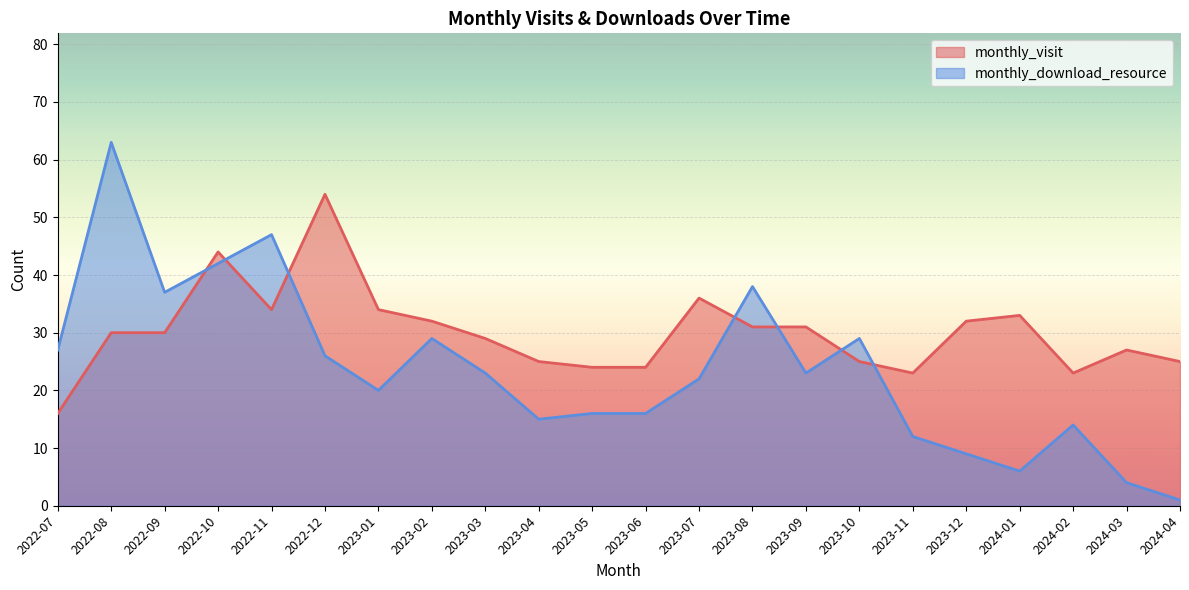

Reading left to right, what are all the values shown in this chart?

monthly_visit: 2022-07=16	2022-08=30	2022-09=30	2022-10=44	2022-11=34	2022-12=54	2023-01=34	2023-02=32	2023-03=29	2023-04=25	2023-05=24	2023-06=24	2023-07=36	2023-08=31	2023-09=31	2023-10=25	2023-11=23	2023-12=32	2024-01=33	2024-02=23	2024-03=27	2024-04=25
monthly_download_resource: 2022-07=27	2022-08=63	2022-09=37	2022-10=42	2022-11=47	2022-12=26	2023-01=20	2023-02=29	2023-03=23	2023-04=15	2023-05=16	2023-06=16	2023-07=22	2023-08=38	2023-09=23	2023-10=29	2023-11=12	2023-12=9	2024-01=6	2024-02=14	2024-03=4	2024-04=1